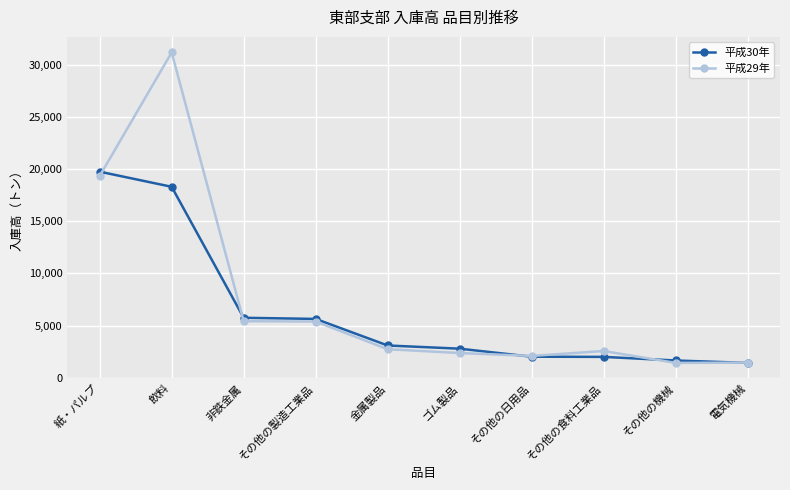

What is the label of the 10th point from the right?

紙・パルプ